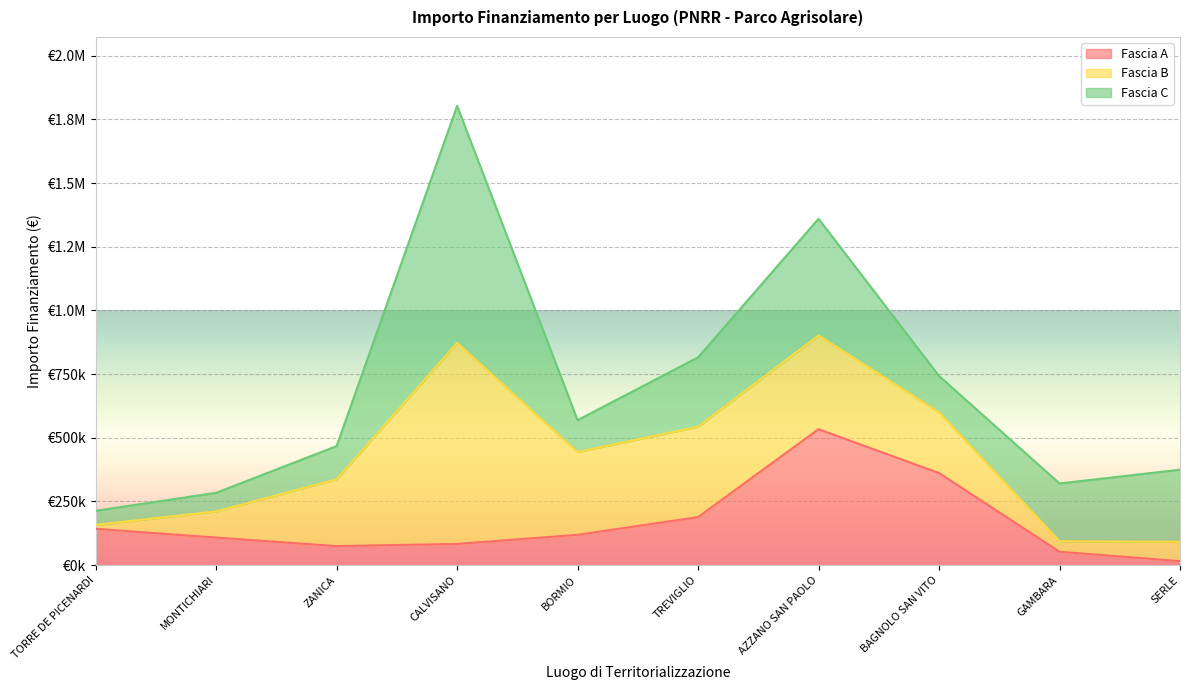

What is the sum of all Fascia A values?

1677442.2